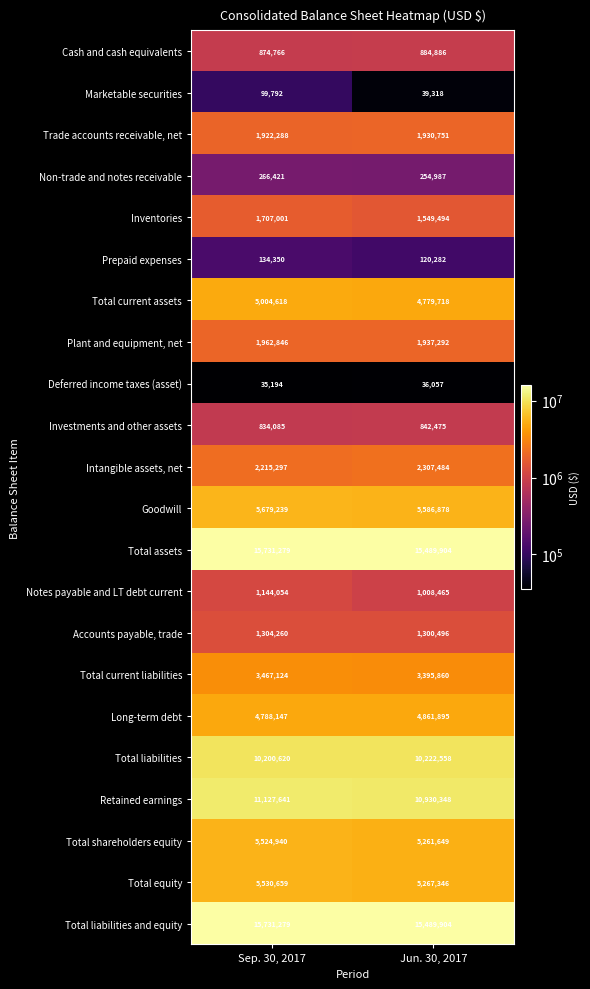

What is the total value across all series at Sep. 30, 2017?

95285900